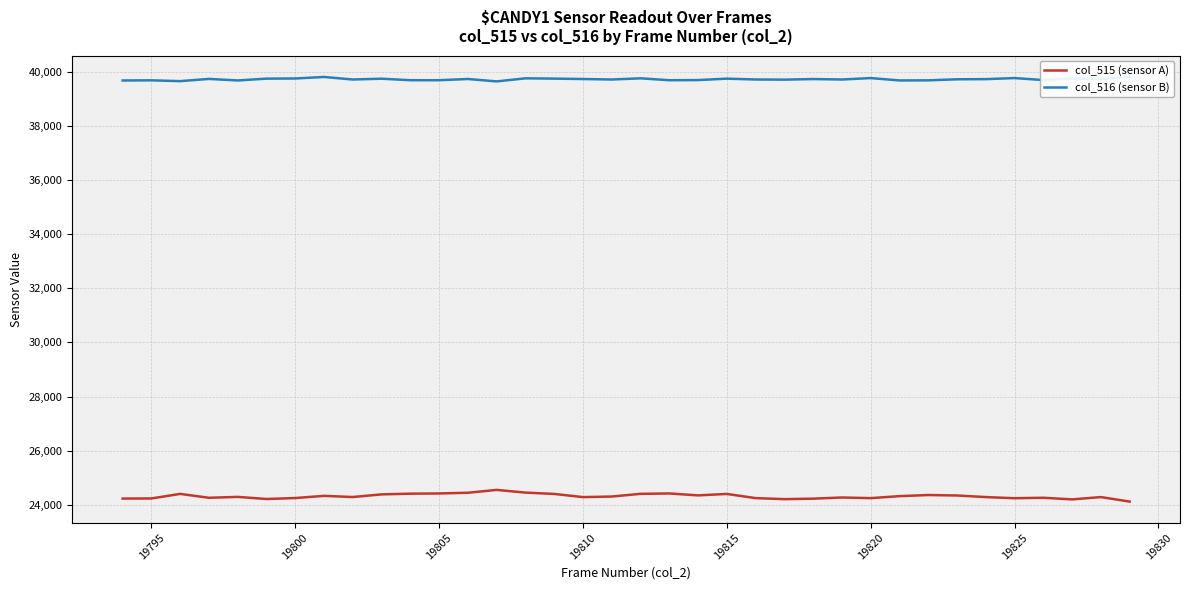

Which series has the largest total across all categories?

col_516 (sensor B)